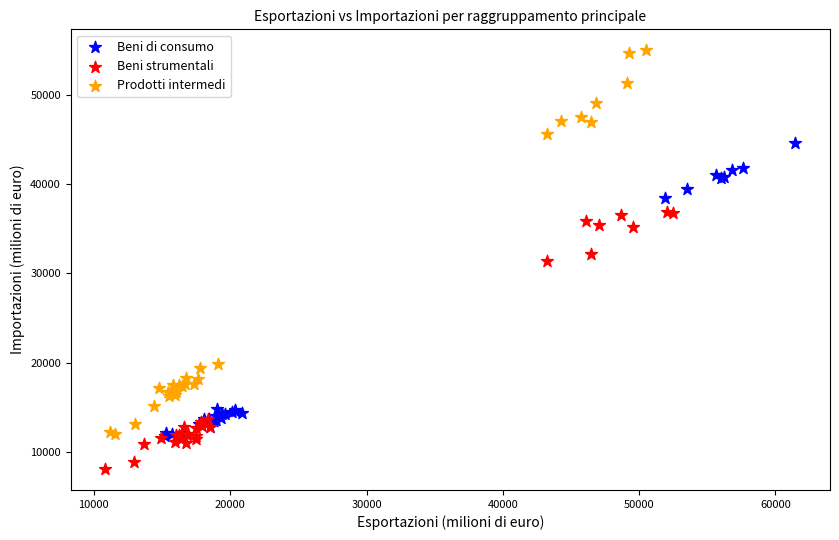

Which series reaches the maximum Y coordinate?

Prodotti intermedi